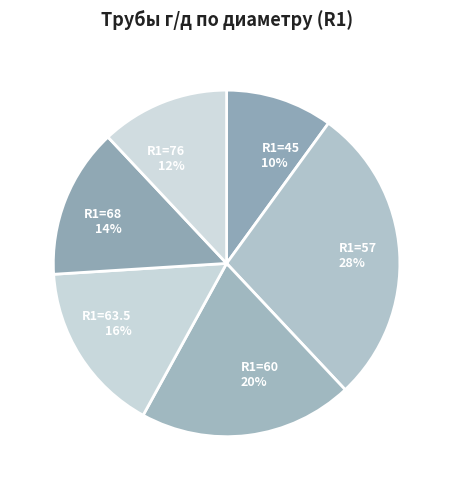

True or false: R1=60 accounts for 26% of the total.

False